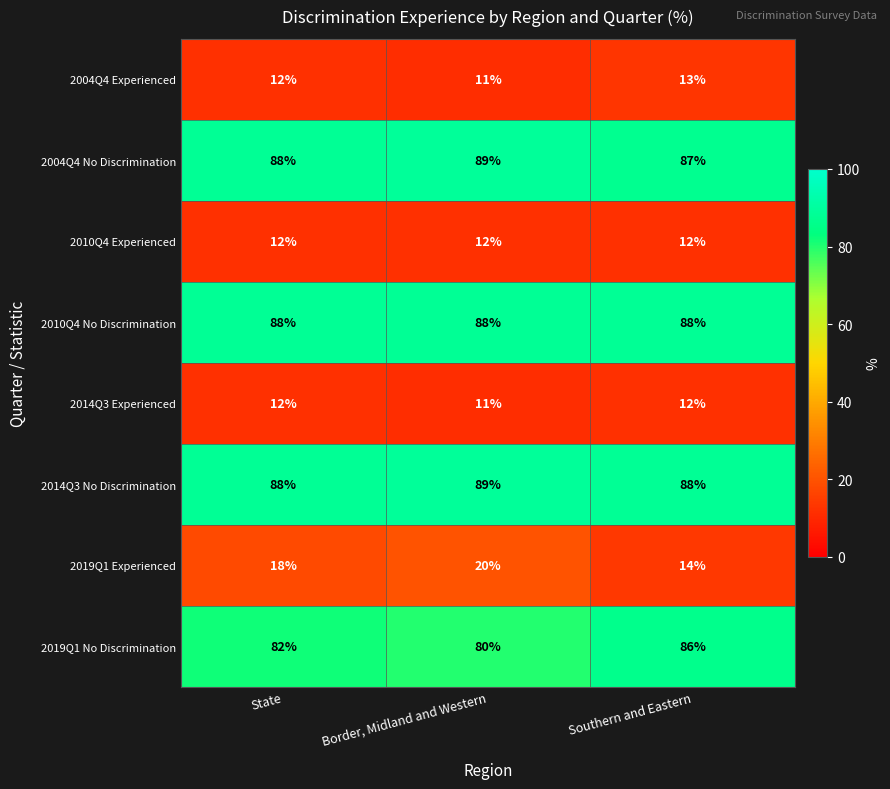

Is it true that 2014Q3 No Discrimination equals 89 at Border, Midland and Western?

True